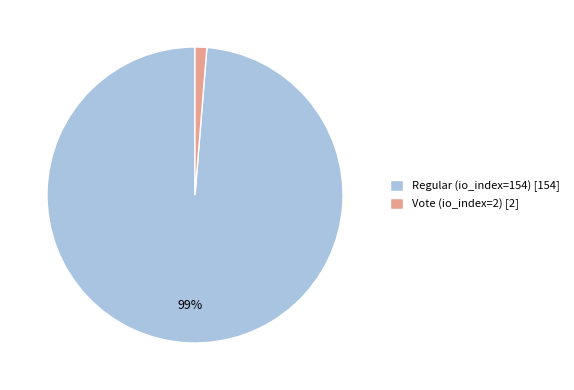

To the nearest percent, what percentage of the pie is Vote (io_index=2)?

1%